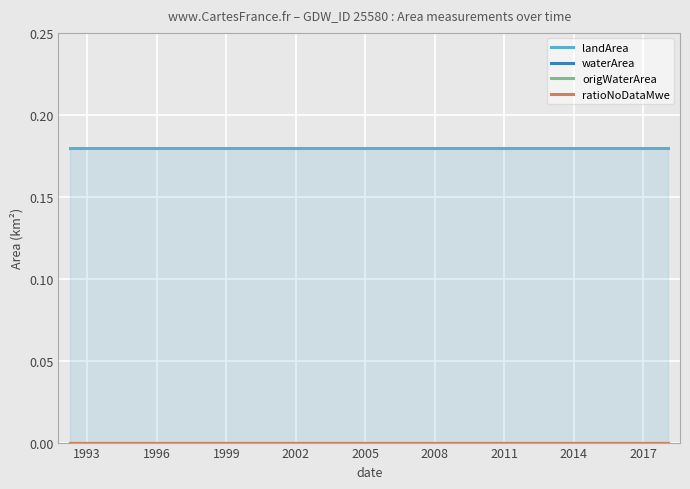

True or false: landArea and origWaterArea cross at least once.

False